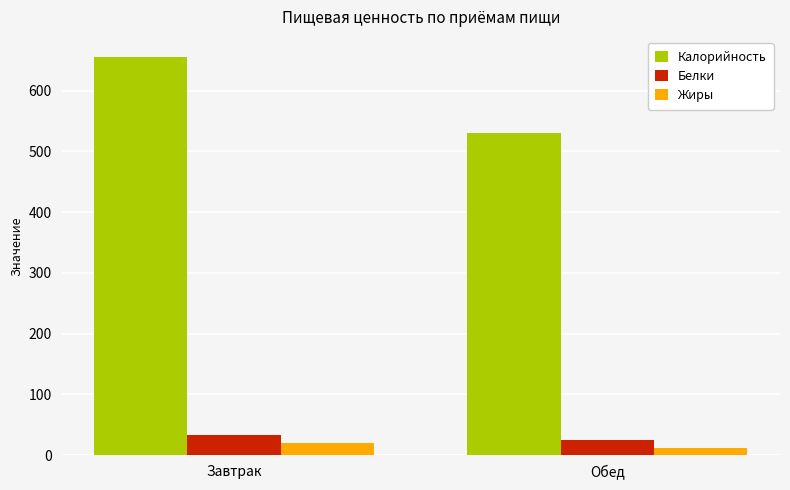

What is the minimum value for Жиры?

11.1